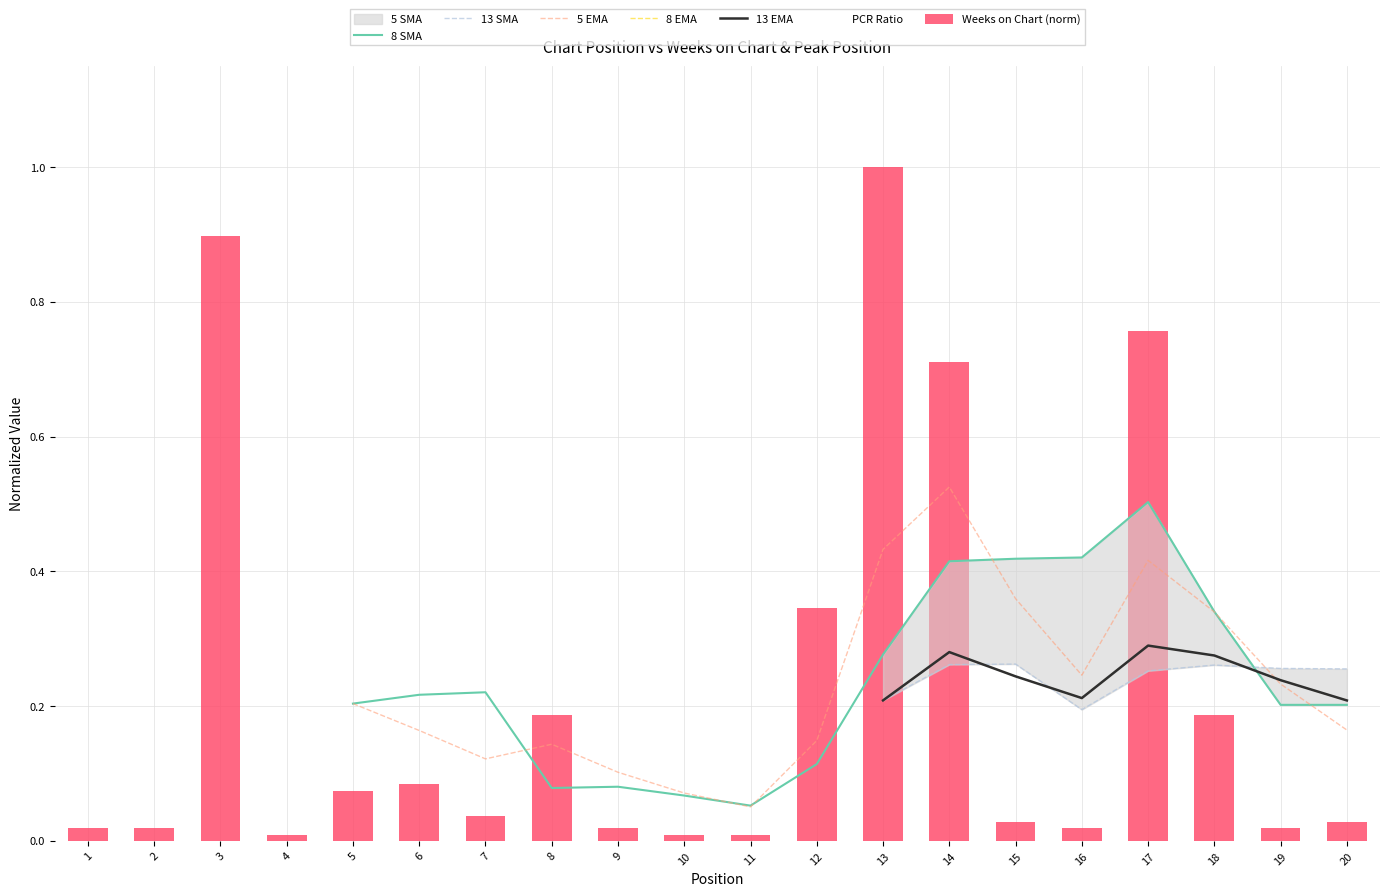

Is the value of Peak Position at 11 greater than the value of Weeks on Chart at 19?

Yes